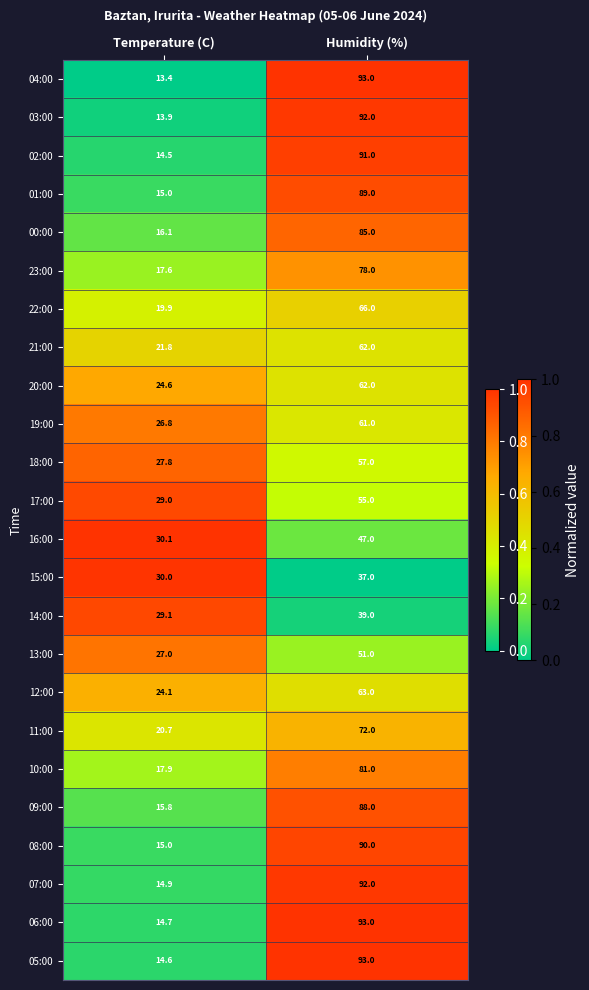

The value of 04:00 at Humidity (%) is 129.5. True or false?

False